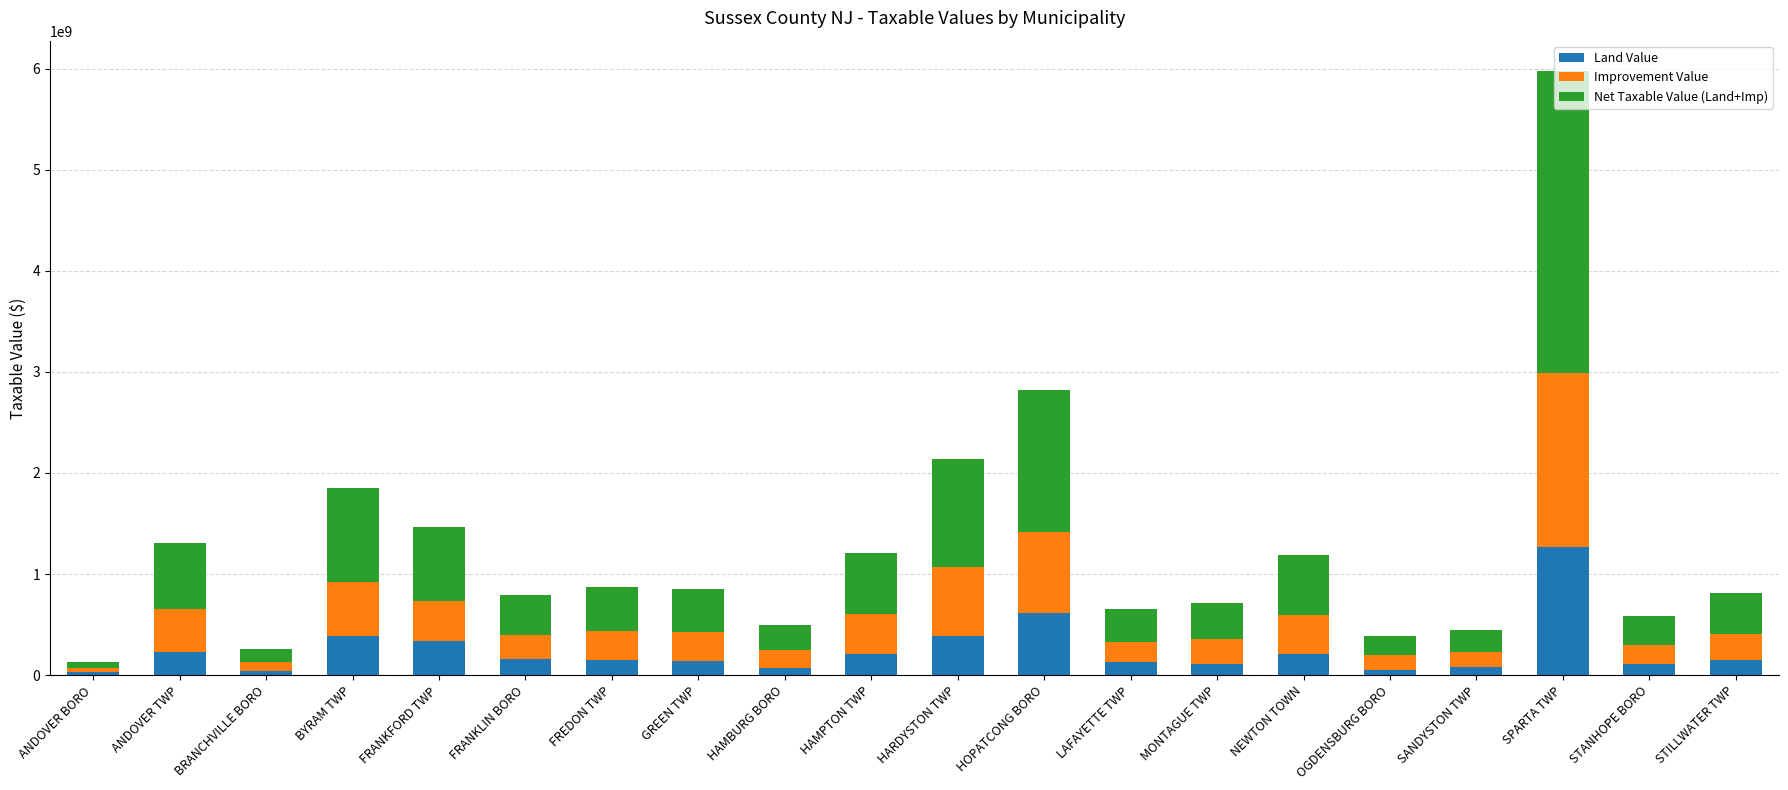

At which category is the sum across all series the highest?

SPARTA TWP